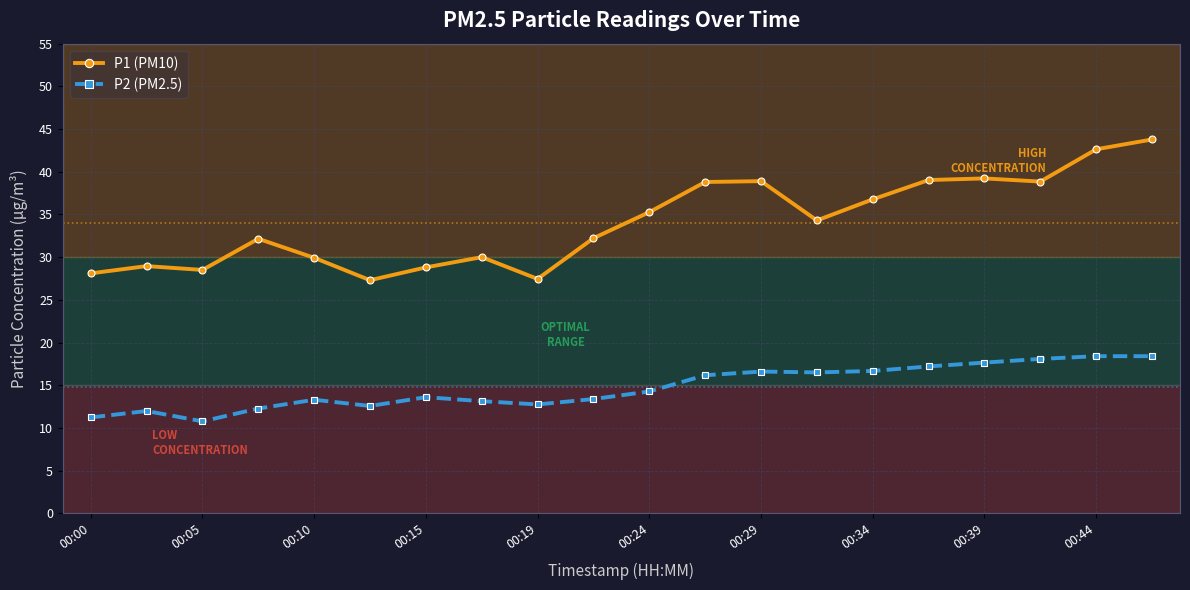

True or false: P2 (PM2.5) and P1 (PM10) intersect in this chart.

False